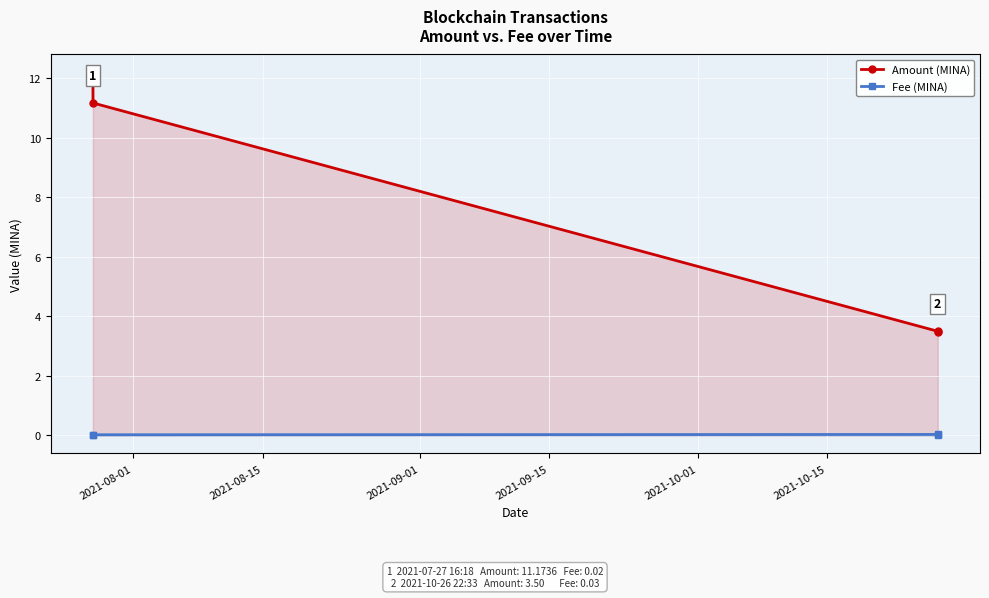

What is the highest value of the Amount (MINA) series?

12.2